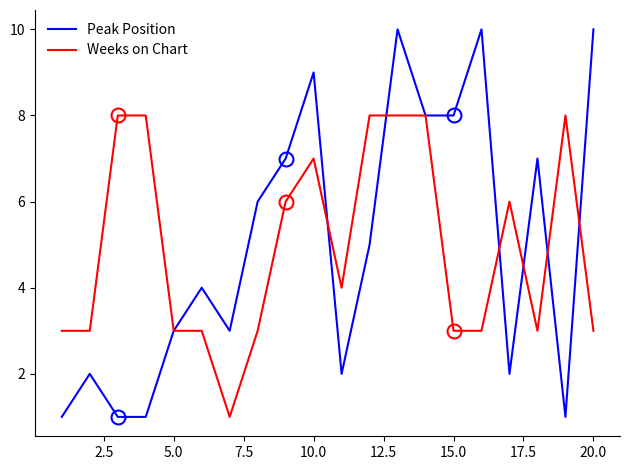

What is the maximum value for Peak Position?

10